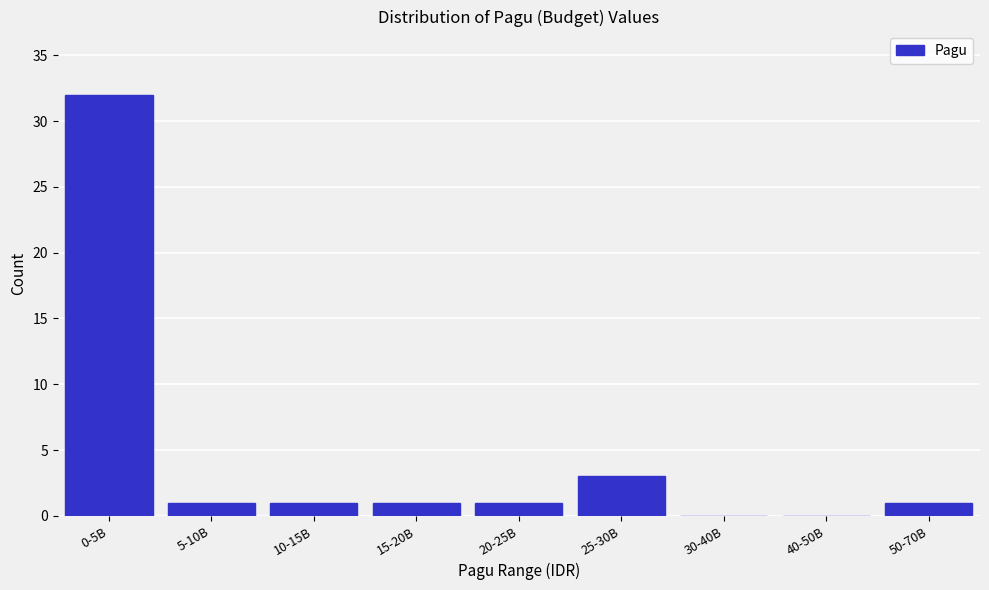

Reading left to right, list all the values displayed in this chart.

0-5B=32	5-10B=1	10-15B=1	15-20B=1	20-25B=1	25-30B=3	30-40B=0	40-50B=0	50-70B=1